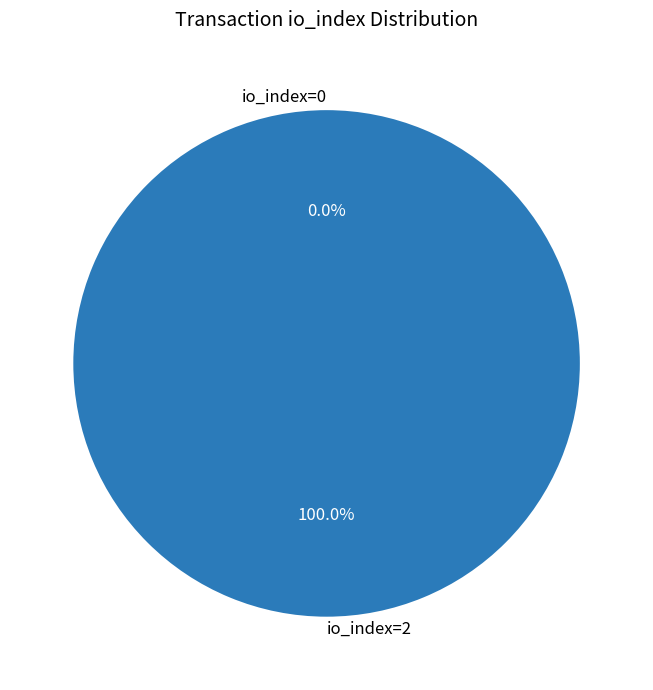

Combined, what portion of the pie is io_index=2 and io_index=0?

100.0%